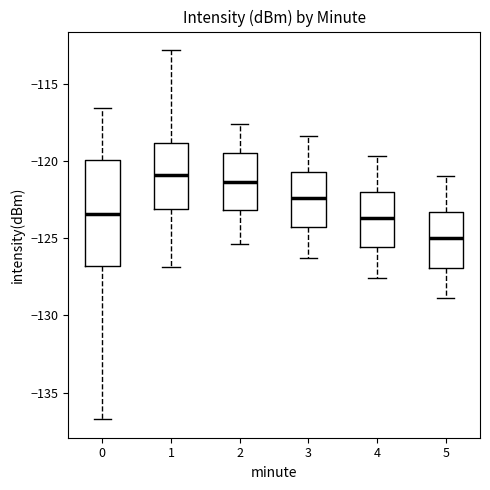

Comparing the boxes themselves (not the whiskers), which one is the tallest?

0